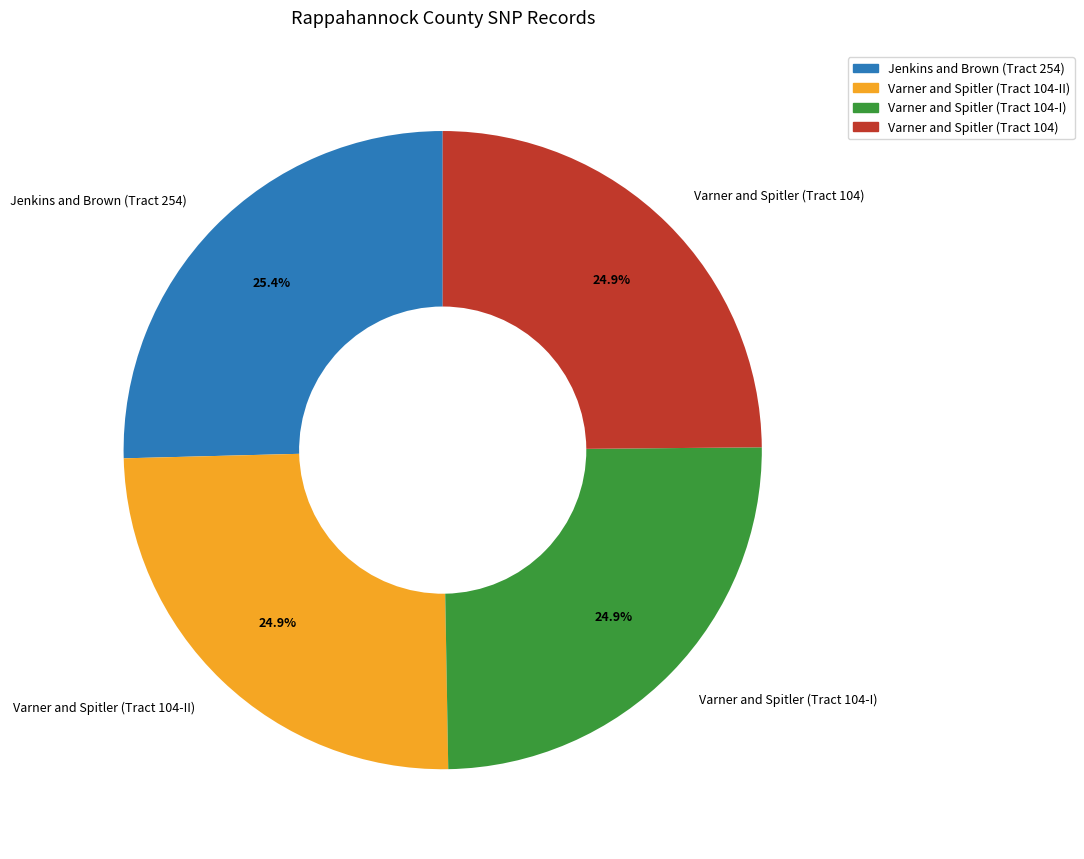

Approximately how many times larger is the value at Varner and Spitler (Tract 104-I) compared to Jenkins and Brown (Tract 254)?

1.0